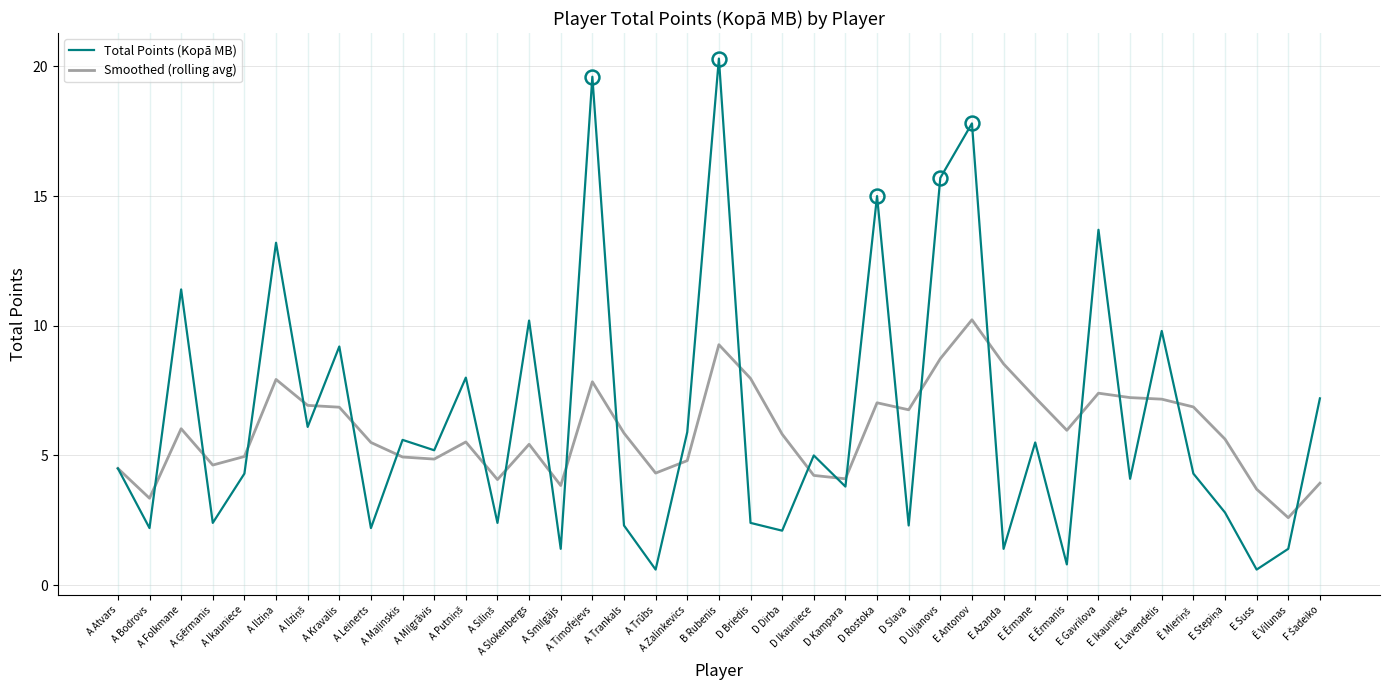

True or false: Total Points (Kopā MB) and Smoothed (rolling avg) cross at least once.

True